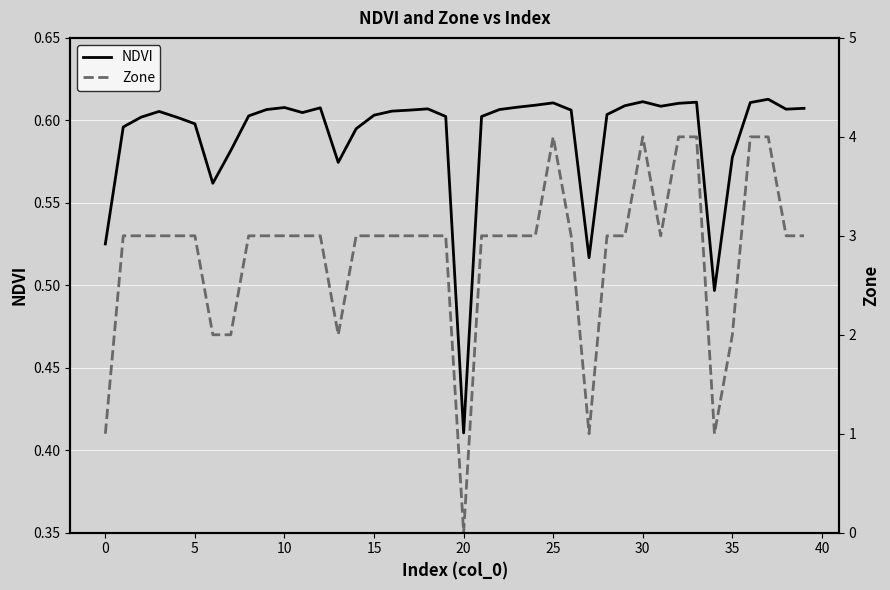

How many categories are shown in the chart?

40